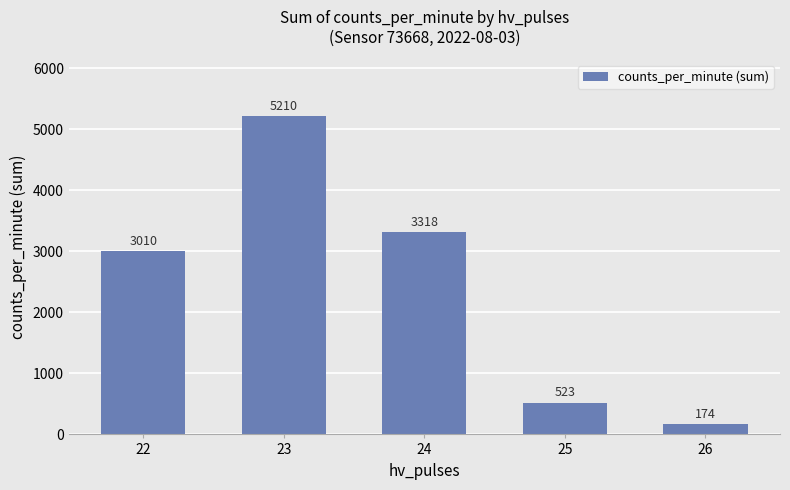

Which has a higher value, 24 or 26?

24